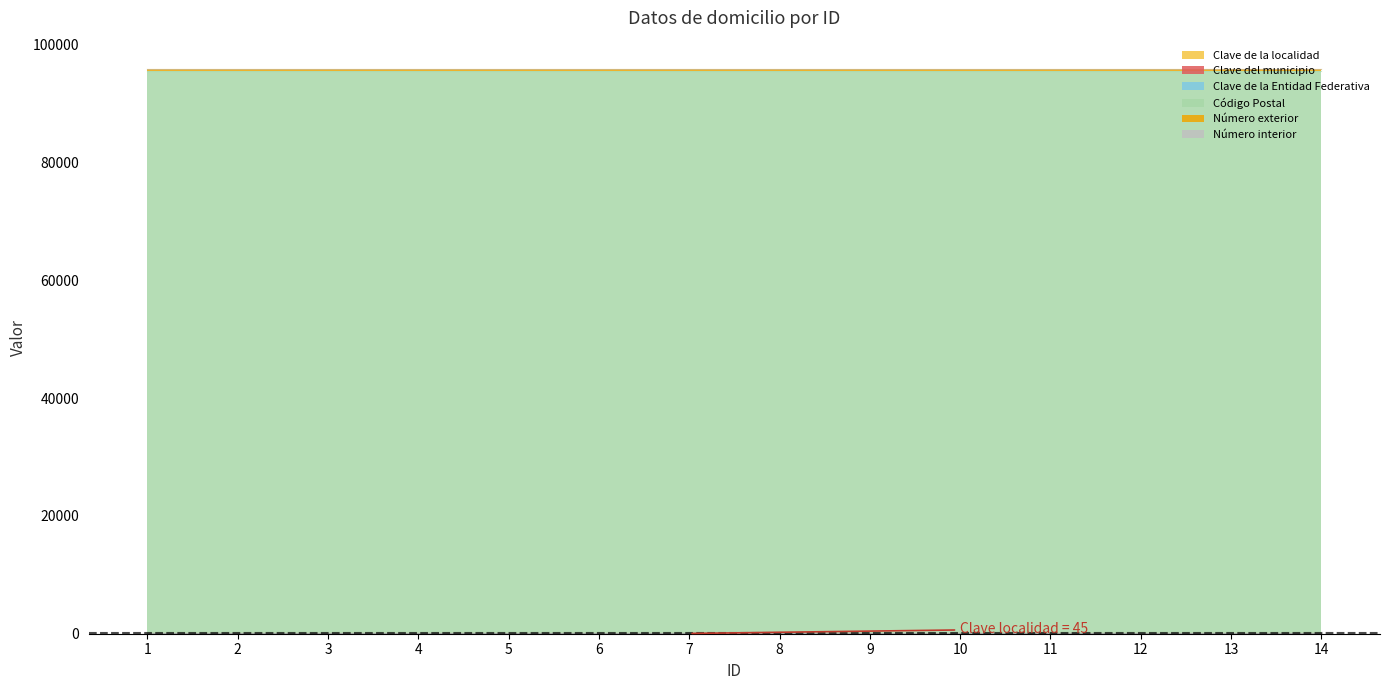

Is it true that Número interior equals 0 at 4?

True